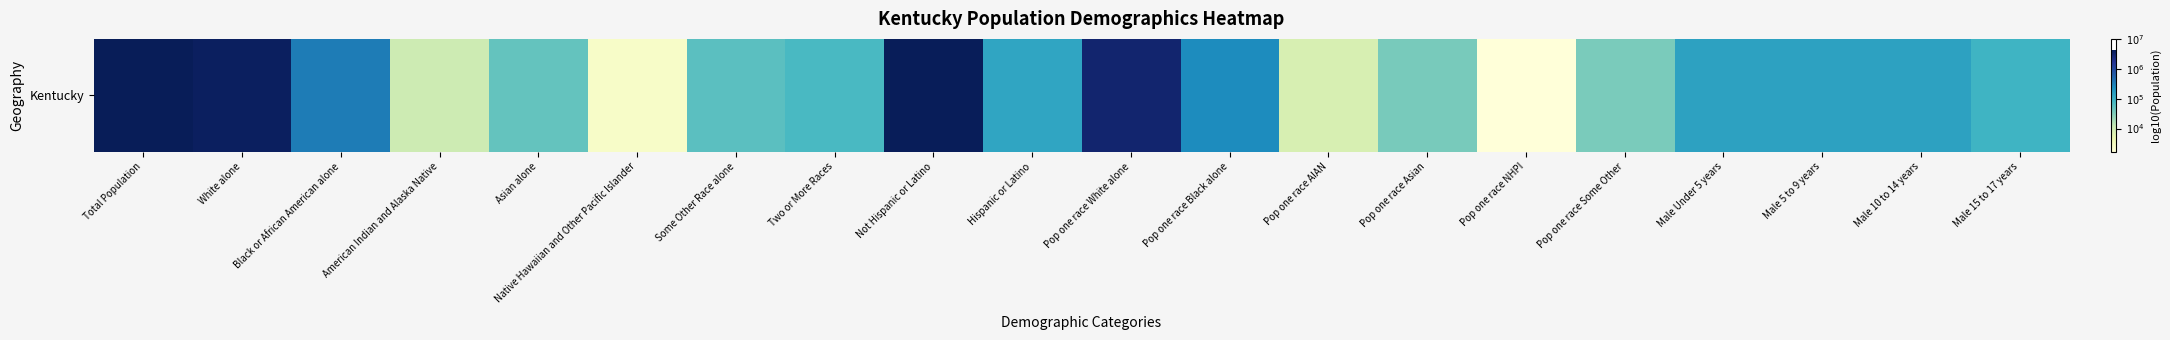

Reading right to left, transcribe all the data shown in this chart.

Male 15 to 17 years=5.0	Male 10 to 14 years=5.2	Male 5 to 9 years=5.2	Male Under 5 years=5.2	Pop one race Some Other=4.5	Pop one race NHPI=3.2	Pop one race Asian=4.6	Pop one race AIAN=3.9	Pop one race Black alone=5.4	Pop one race White alone=6.5	Hispanic or Latino=5.1	Not Hispanic or Latino=6.6	Two or More Races=4.9	Some Other Race alone=4.7	Native Hawaiian and Other Pacific Islander=3.4	Asian alone=4.7	American Indian and Alaska Native=4.0	Black or African American alone=5.5	White alone=6.6	Total Population=6.6